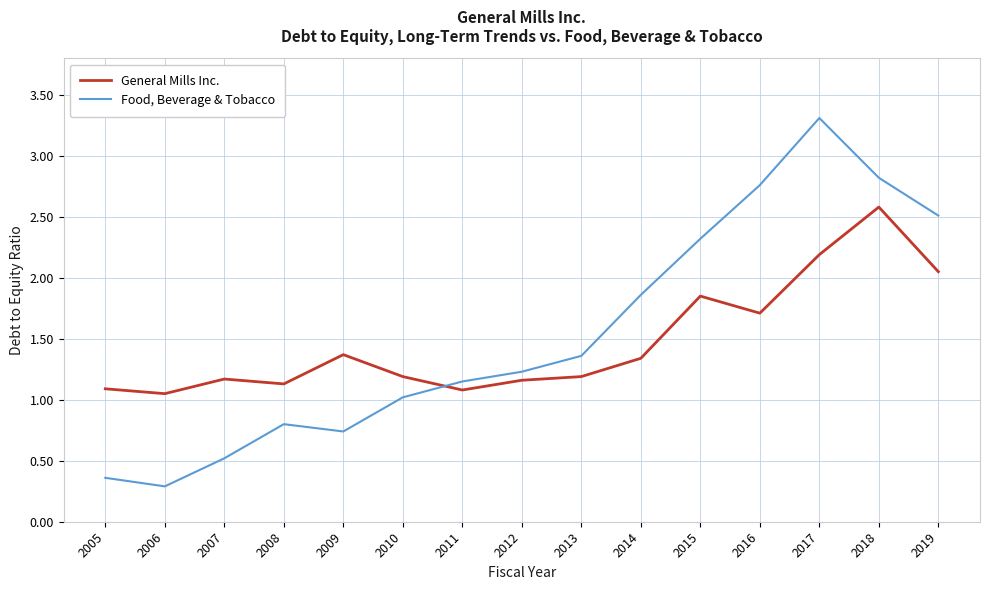

Which series has the widest spread of values?

Food, Beverage & Tobacco